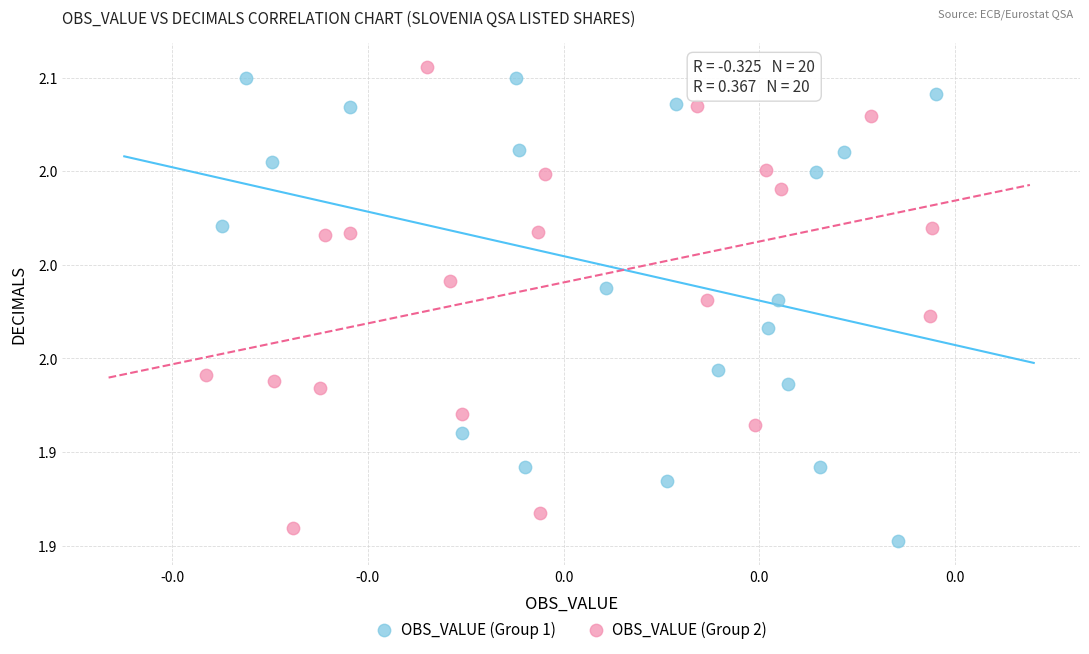

What are all the series names shown in the legend?

OBS_VALUE (Group 1), OBS_VALUE (Group 2)